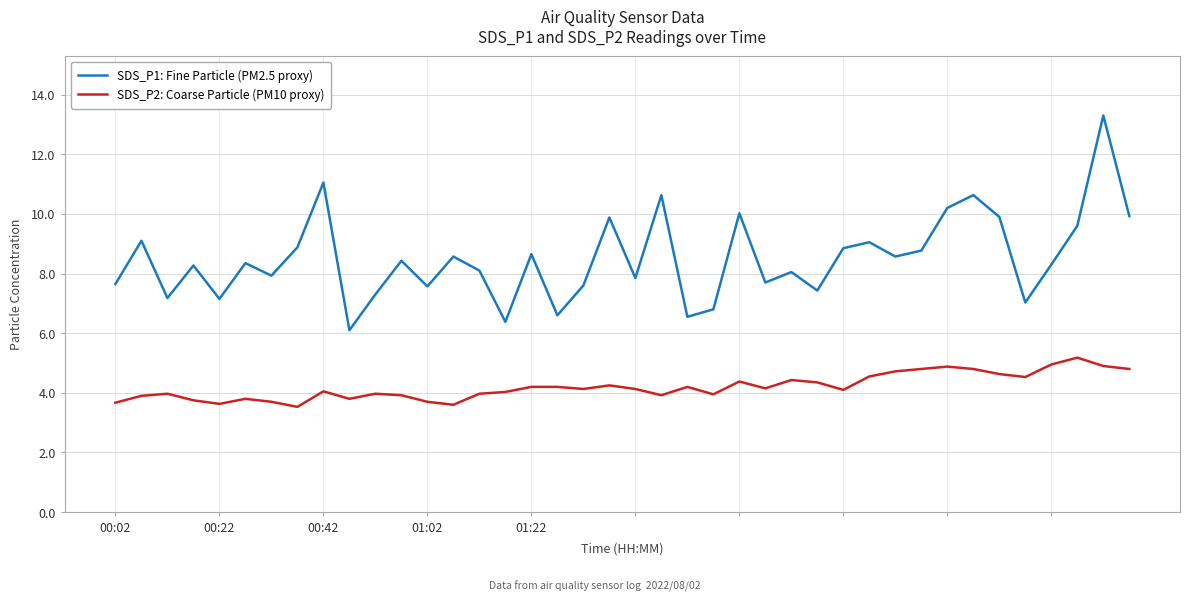

What is the difference between the maximum and minimum values in the SDS_P1: Fine Particle (PM2.5 proxy) series?

7.2